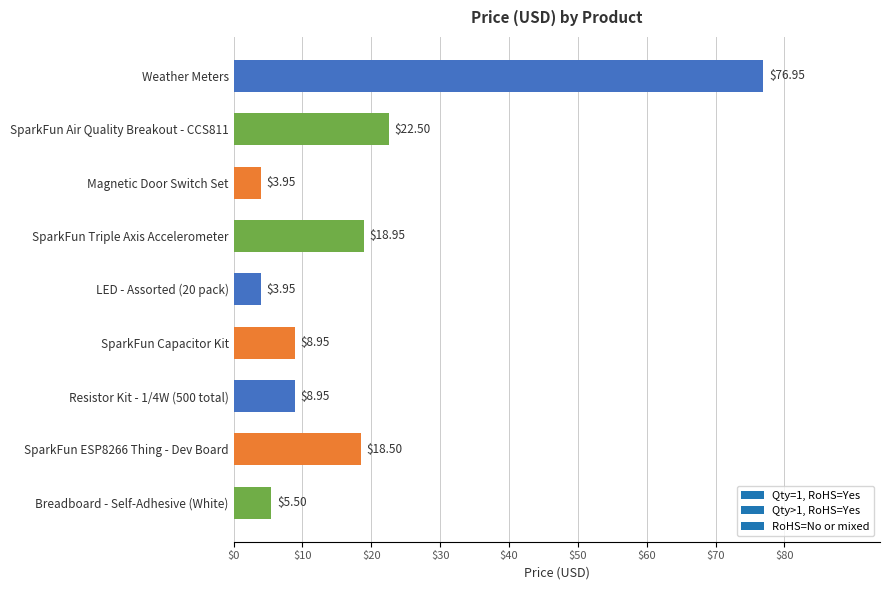

What is the average value?

18.7